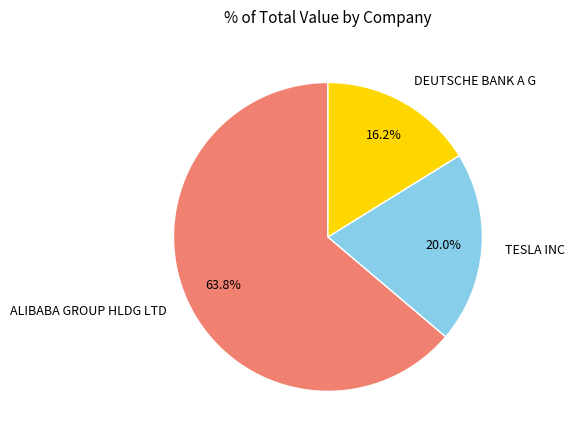

Approximately how many times larger is the value at DEUTSCHE BANK A G compared to ALIBABA GROUP HLDG LTD?

0.3